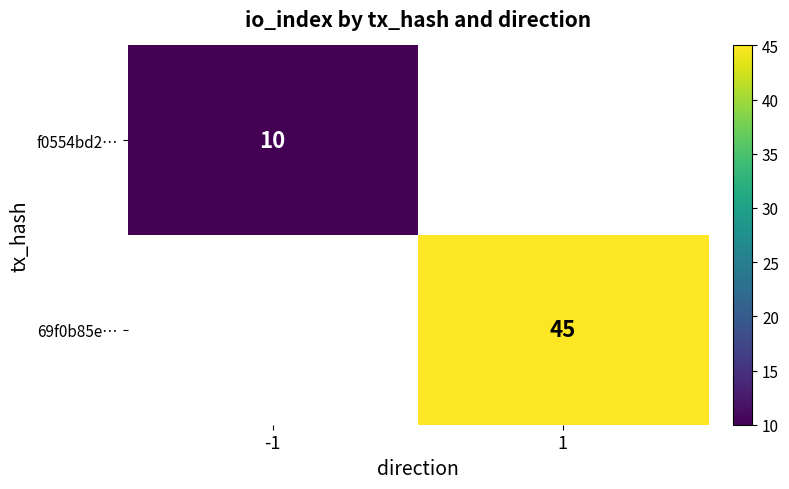

True or false: 69f0b85e… has a value of 20 at 1.

False